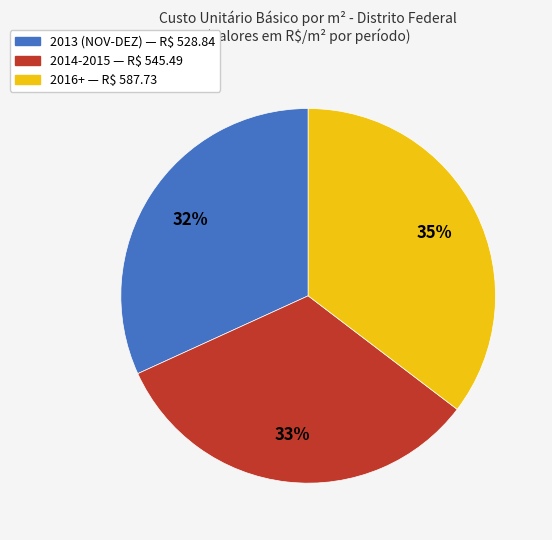

Which has a higher value, 2016+ or 2014-2015?

2016+